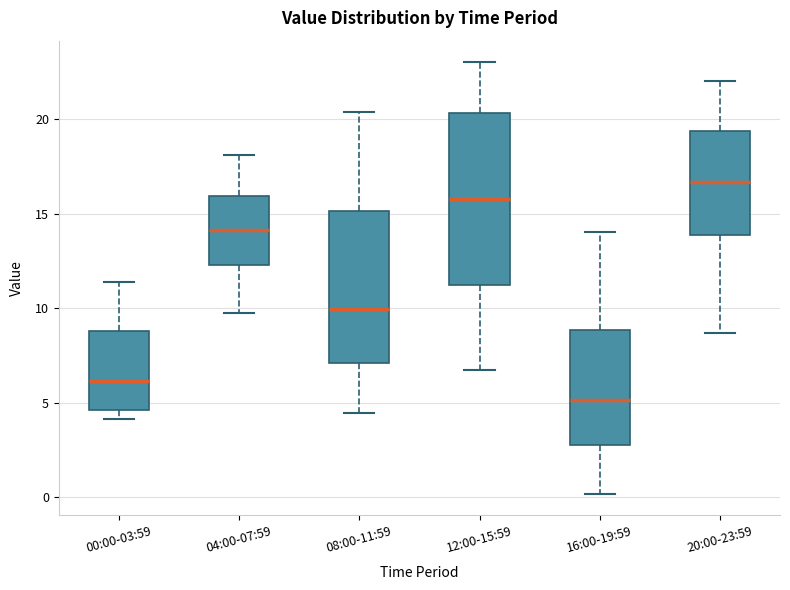

Reading left to right, transcribe this box plot: for each box, give where its median line is, the range the box spans, and where its two whiskers end, as read against the y-axis. The values are not printed on the chart, so give them approximately, as read against the axis.

00:00-03:59: median 6.0, box 4.5 to 9.0, whiskers 4.0 to 11.5
04:00-07:59: median 14.0, box 12.5 to 16.0, whiskers 10.0 to 18.0
08:00-11:59: median 10.0, box 7.0 to 15.0, whiskers 4.5 to 20.5
12:00-15:59: median 16.0, box 11.5 to 20.5, whiskers 6.5 to 23.0
16:00-19:59: median 5.0, box 2.5 to 9.0, whiskers 0.0 to 14.0
20:00-23:59: median 16.5, box 14.0 to 19.5, whiskers 8.5 to 22.0